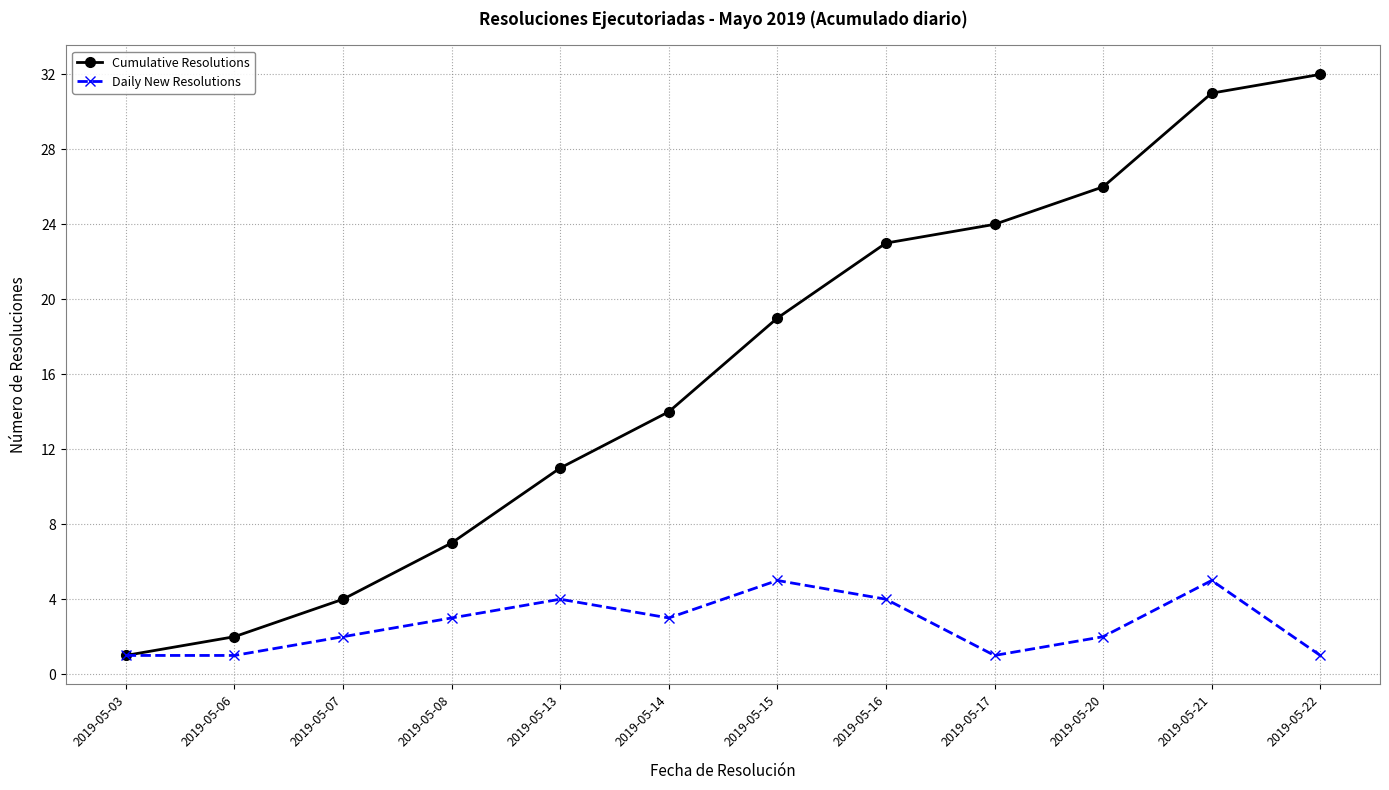

Does the chart display data point markers on the line(s)?

Yes